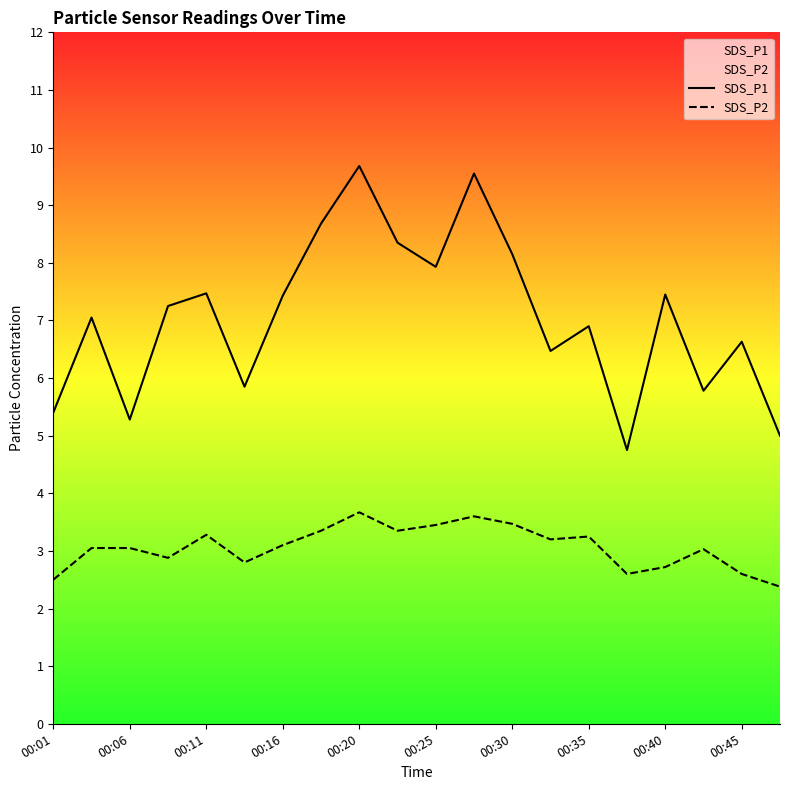

Between 11 and 17, which series saw the biggest shift?

SDS_P1